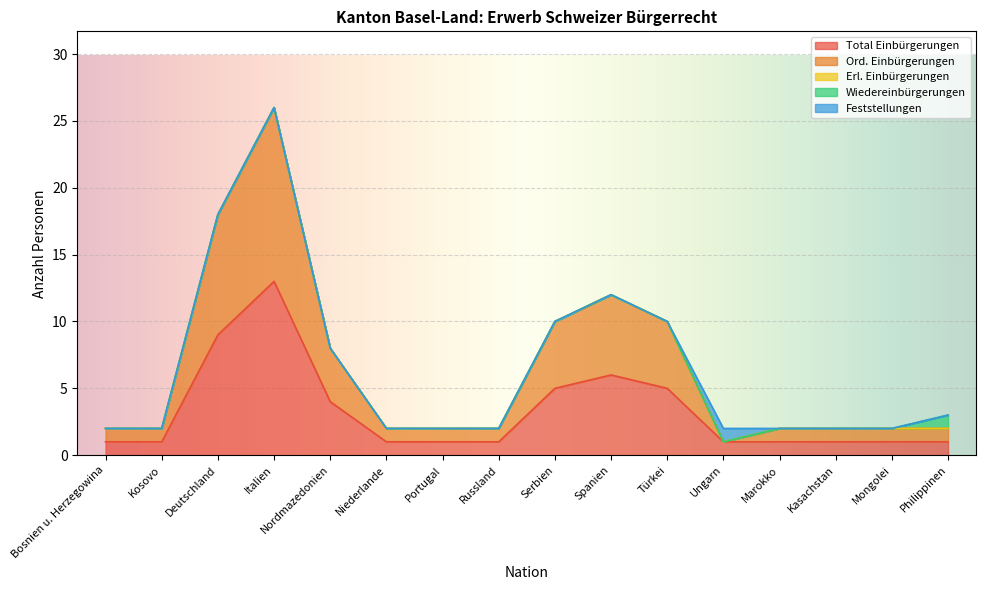

At Niederlande, list the series in order from smallest to largest.

Erl. Einbürgerungen, Wiedereinbürgerungen, Feststellungen, Total Einbürgerungen, Ord. Einbürgerungen